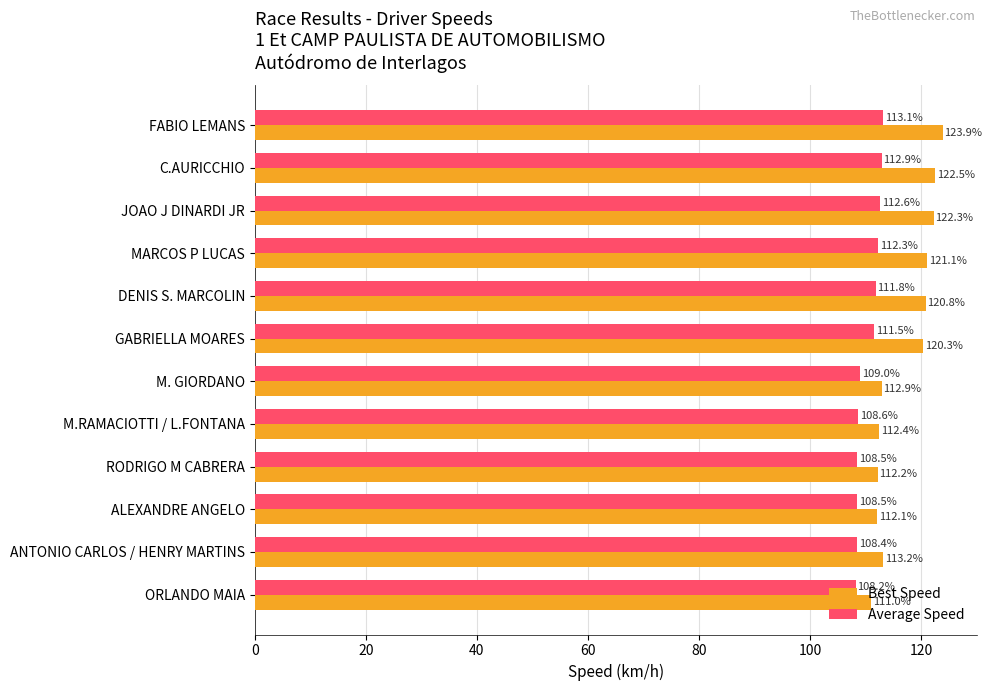

Between ALEXANDRE ANGELO and ANTONIO CARLOS / HENRY MARTINS, which series saw the biggest shift?

Best Speed